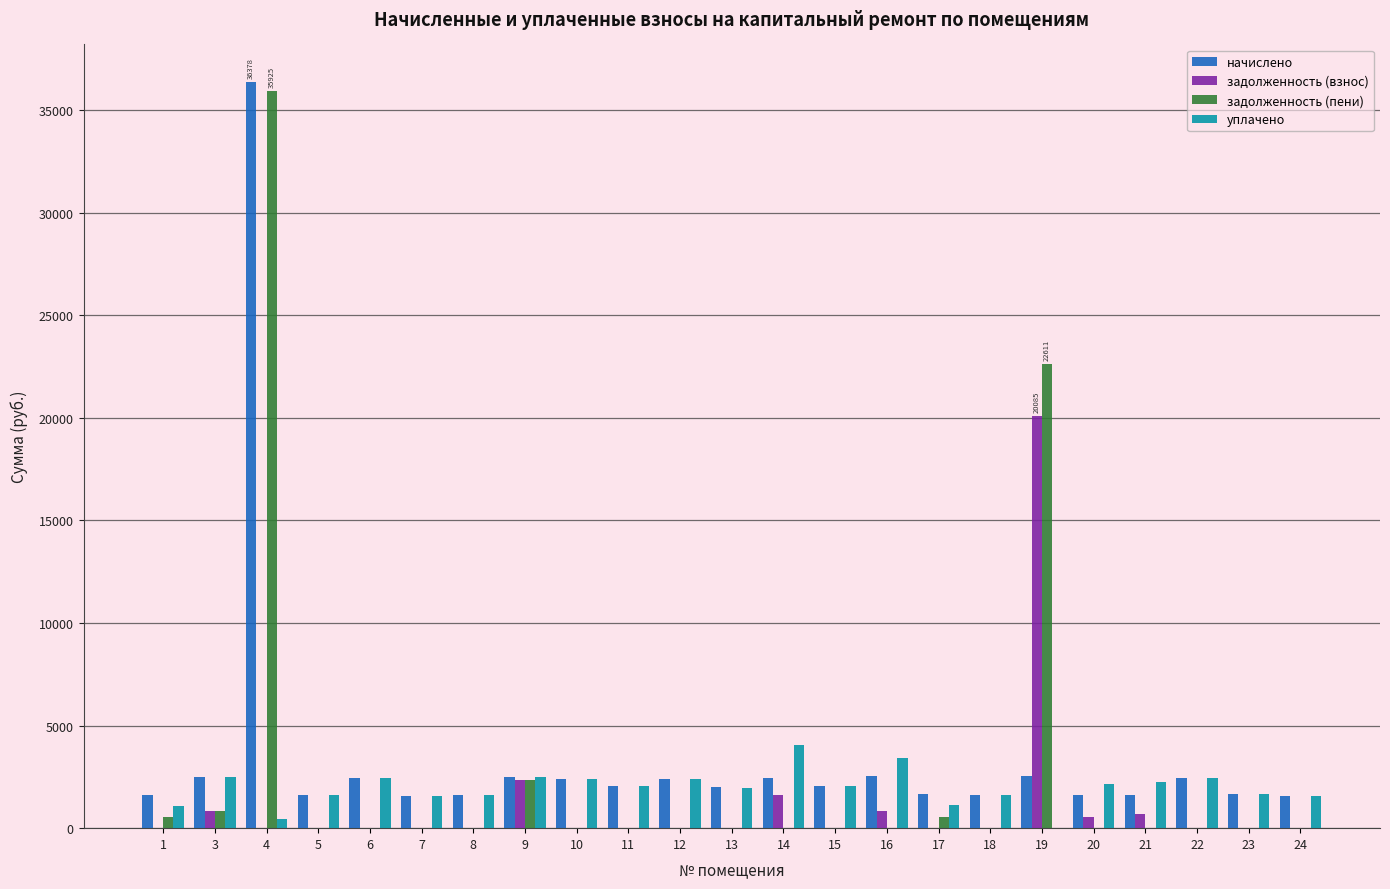

At which category is the sum across all series the highest?

4